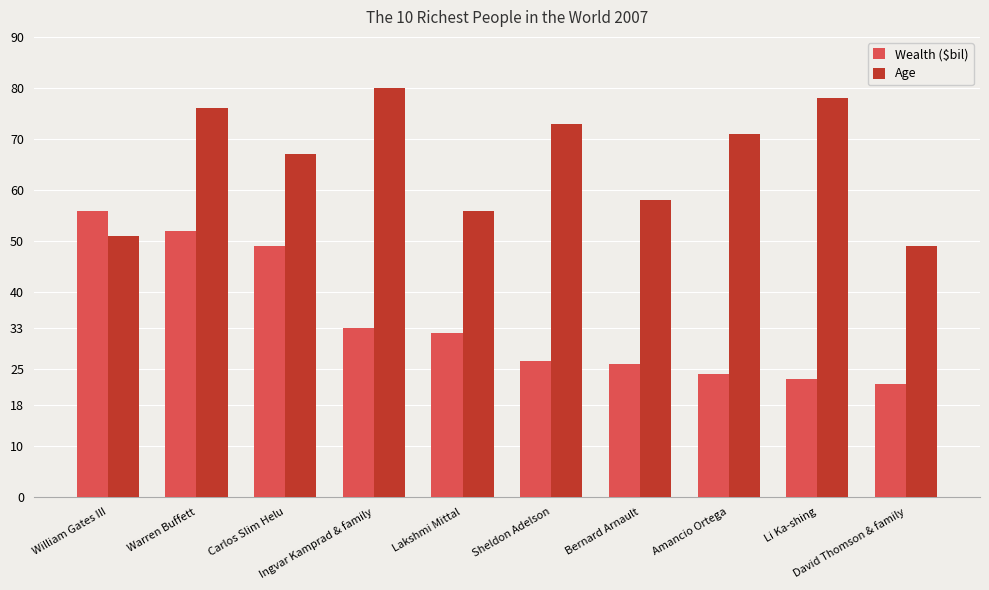

Which label corresponds to the largest value in the chart?

Ingvar Kamprad & family